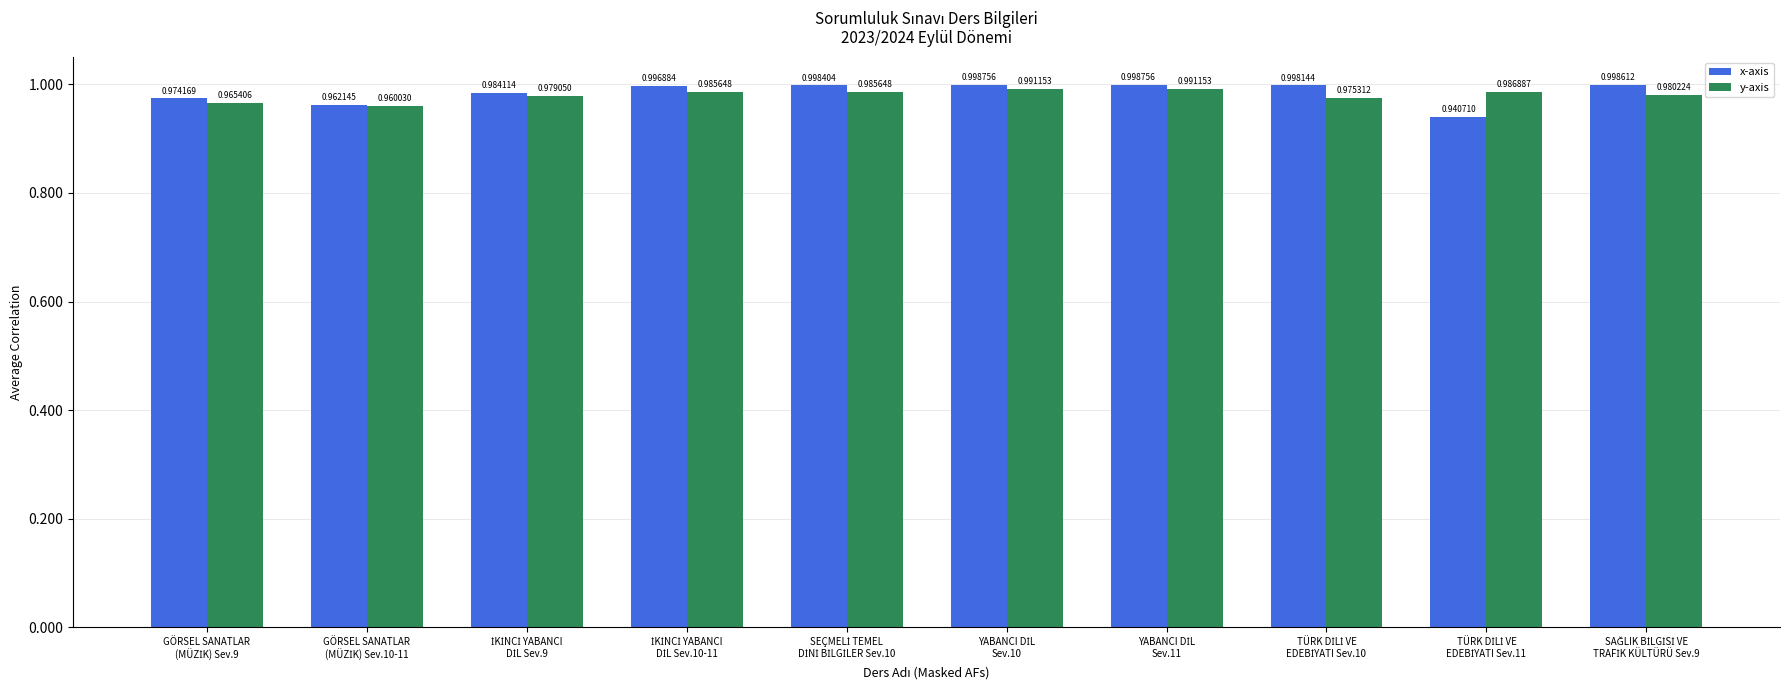

Which series has the largest total across all categories?

x-axis